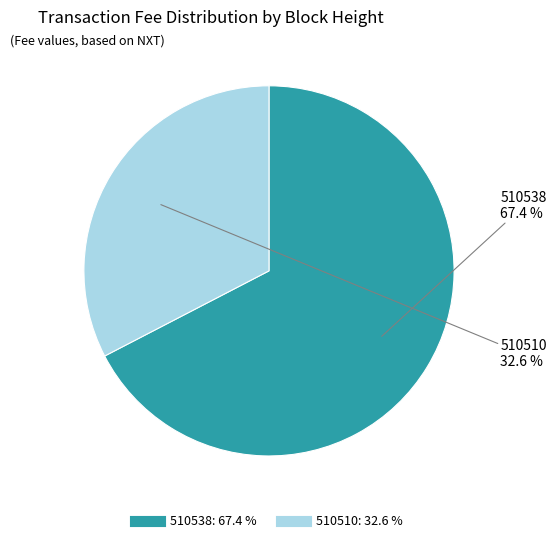

Rank the categories by value from highest to lowest.

510538, 510510